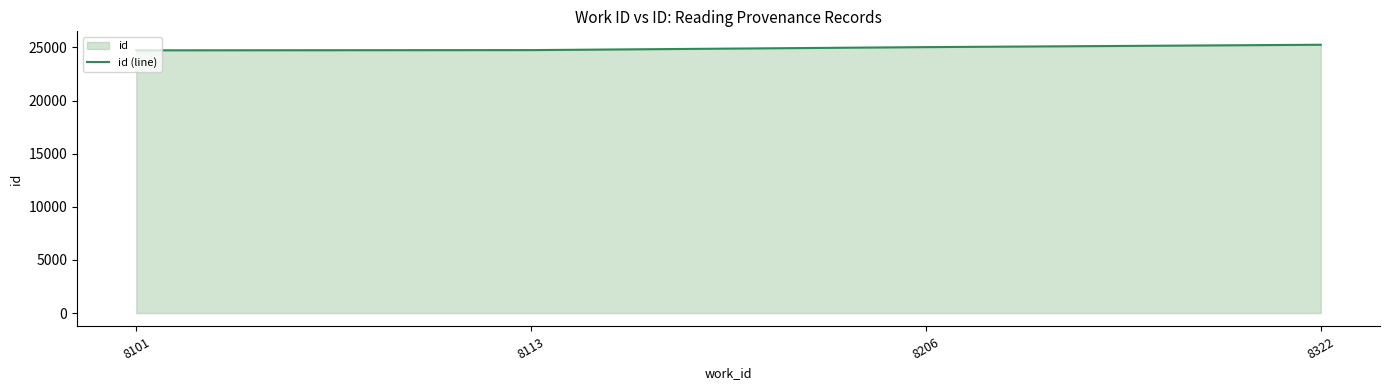

What is the difference between the values at 8322 and 8101?

525